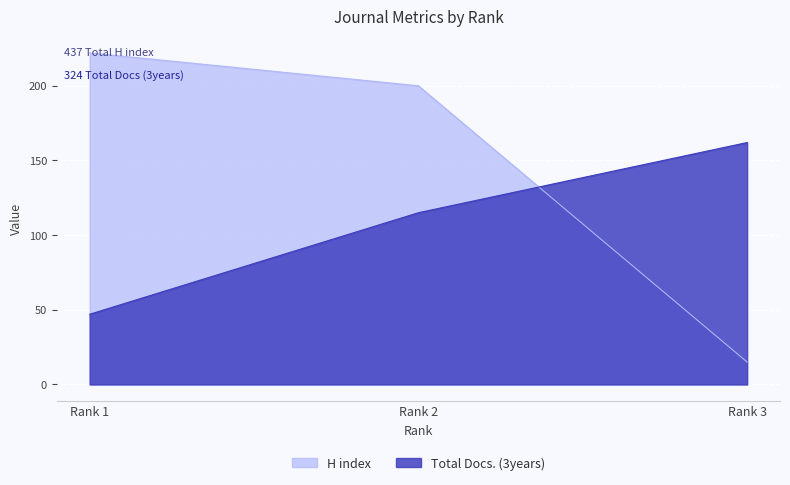

Reading right to left, extract all data points from this chart.

H index: Rank 3=15	Rank 2=200	Rank 1=222
Total Docs. (3years): Rank 3=162	Rank 2=115	Rank 1=47